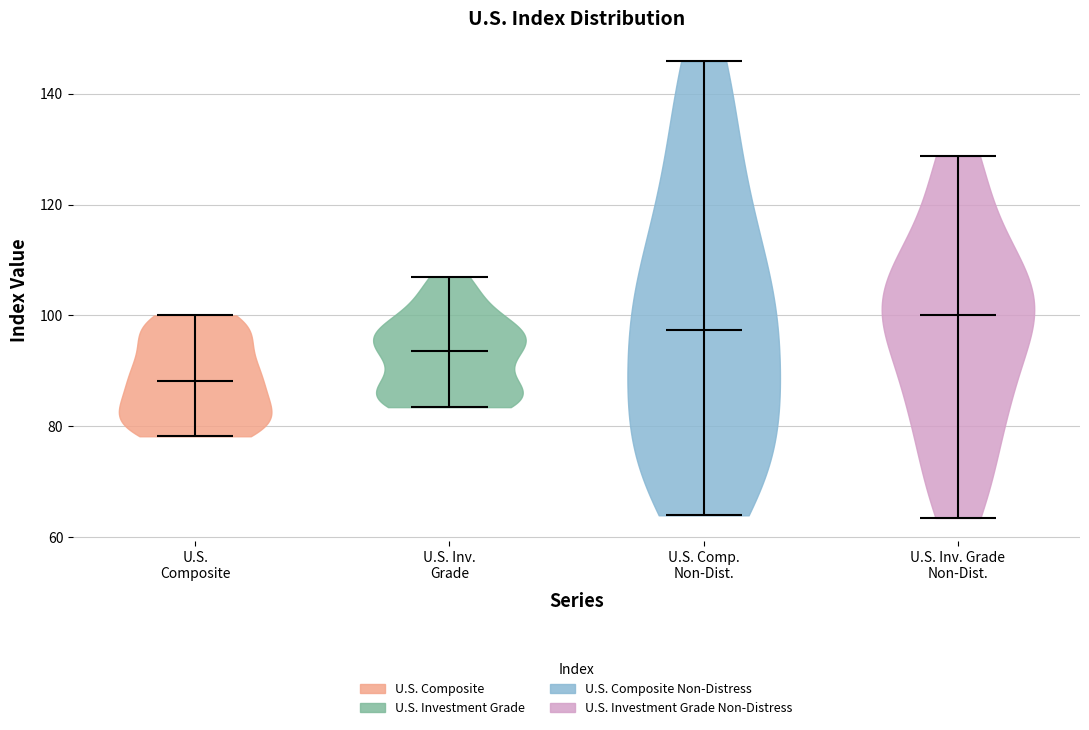

Reading left to right, read every violin against the y-axis: where its median line is, and the lowest and highest points it reaches. The values are not printed on the chart, so give them approximately, as read against the axis.

U.S. Composite: median line 88, lowest point 78, highest point 100
U.S. Inv. Grade: median line 94, lowest point 84, highest point 106
U.S. Comp. Non-Dist.: median line 98, lowest point 64, highest point 146
U.S. Inv. Grade Non-Dist.: median line 100, lowest point 64, highest point 128